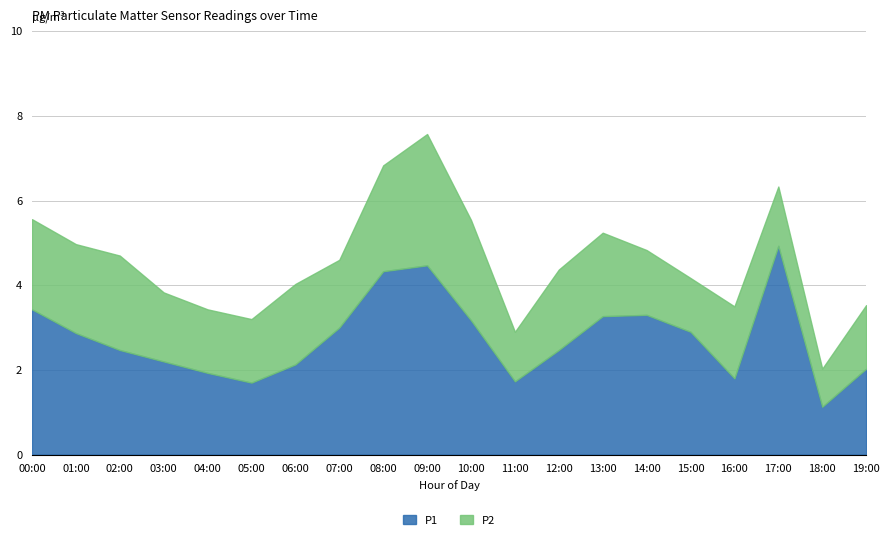

Where is the first local minimum for P1?

05:00